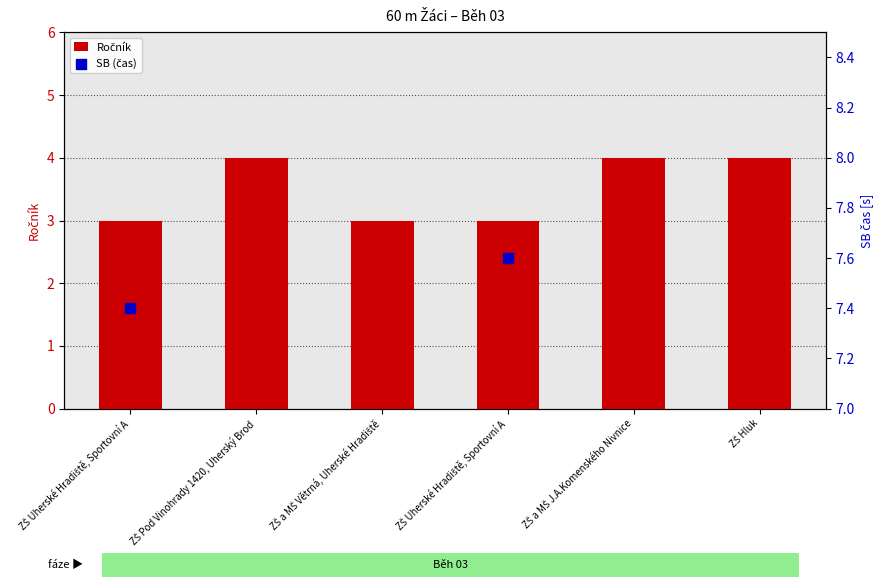

What is the change in value from ZŠ Pod Vinohrady 1420, Uherský Brod to ZŠ a MŠ Větrná, Uherské Hradiště?

-1